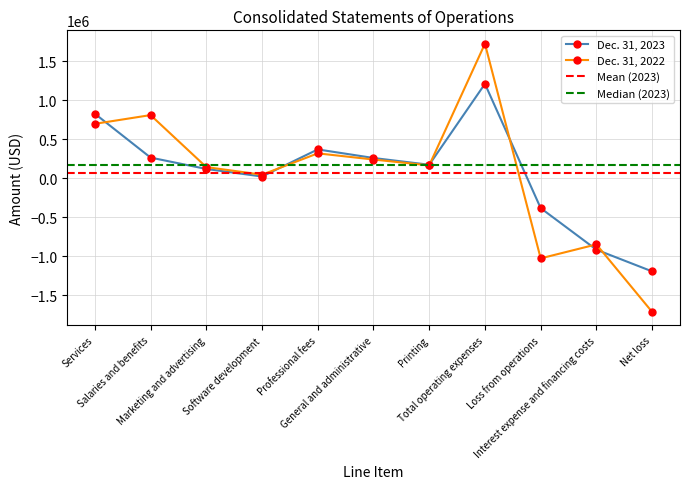

Is the value of Dec. 31, 2022 at Software development greater than the value of Dec. 31, 2023 at Total operating expenses?

No